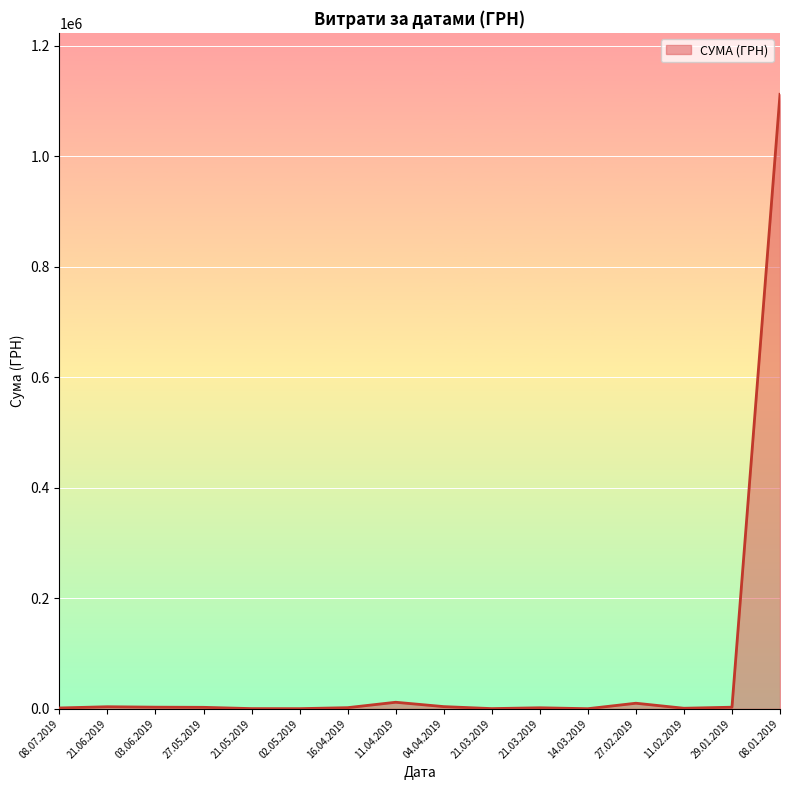

How many points are higher than both their immediate neighbors (excluding endpoints)?

4